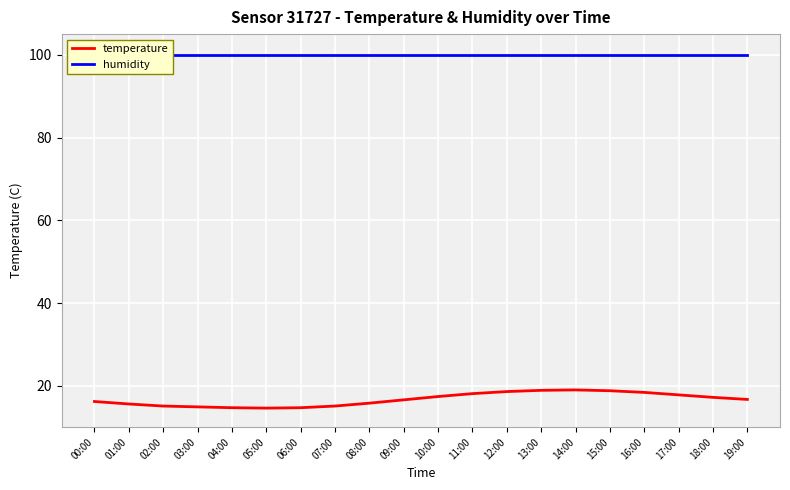

What is the maximum value for humidity?

99.9